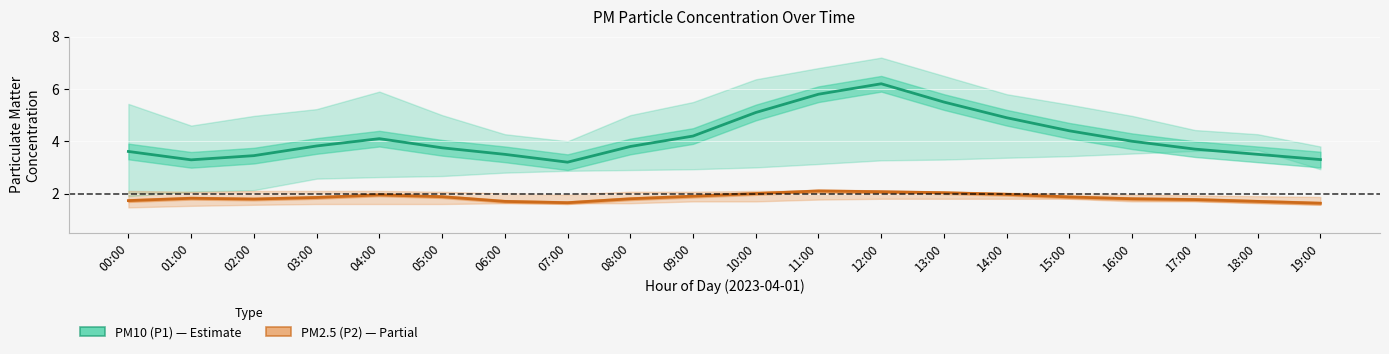

Between 10:00 and 14:00, which is larger?

10:00